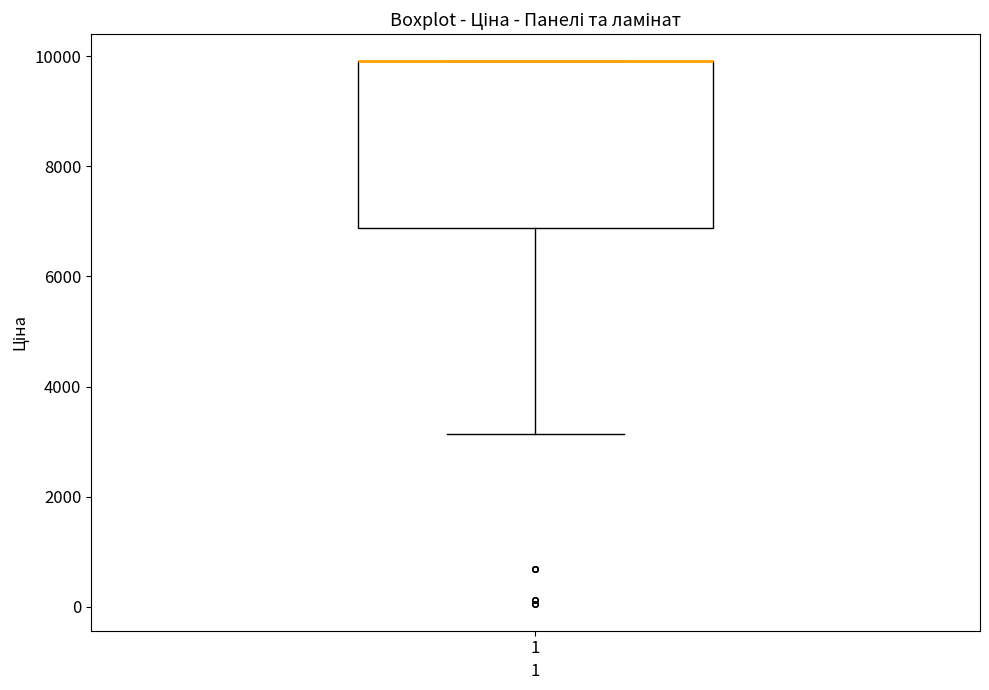

Read this box plot against the y-axis: the position of the median line, the range covered by the box, and the ends of both whiskers. The values are not printed on the chart, so give them approximately, as read against the axis.

median 10000 (drawn on the box's upper edge), box 6800 to 10000, whiskers 3200 to 10000